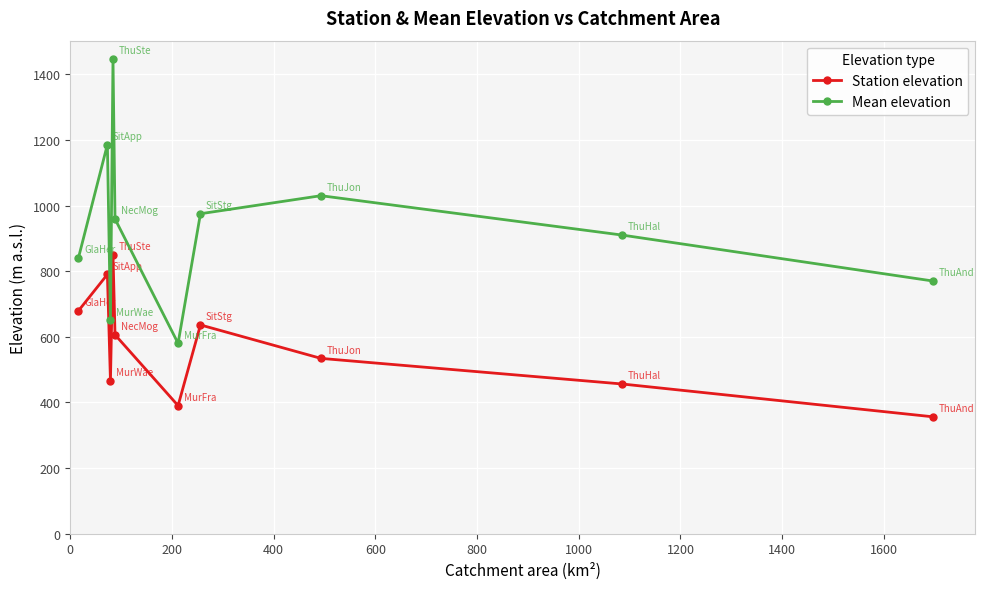

True or false: Mean elevation and Station elevation intersect in this chart.

False